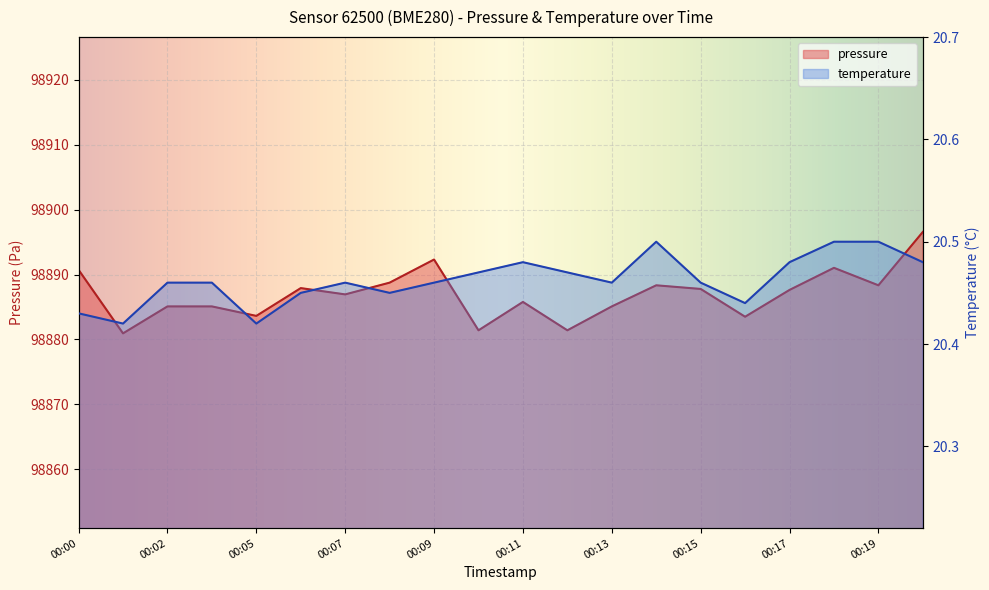

True or false: pressure has a value of 98885.8 at 00:11.

True